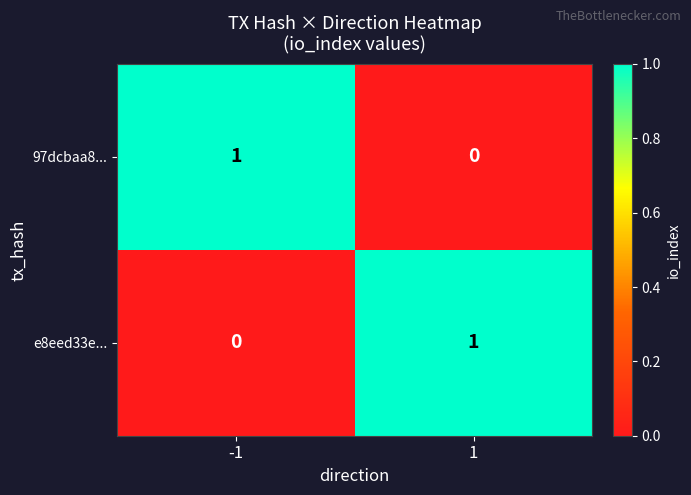

True or false: e8eed33e... has a value of 1 at 1.

True